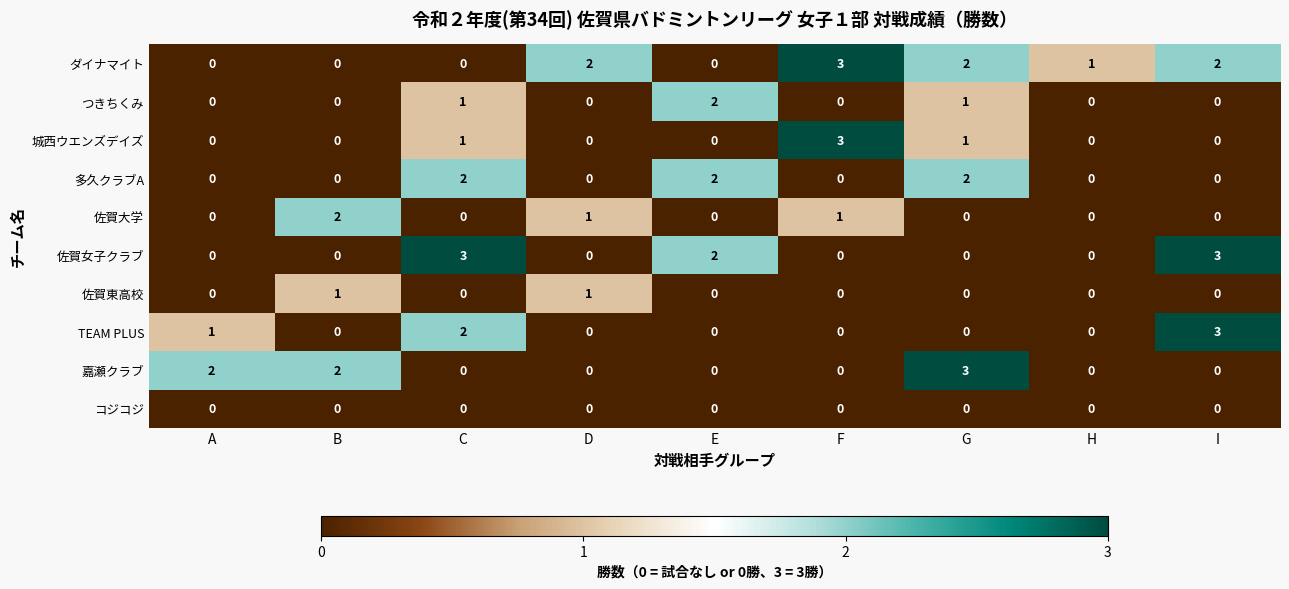

What is the maximum value shown in the chart?

3